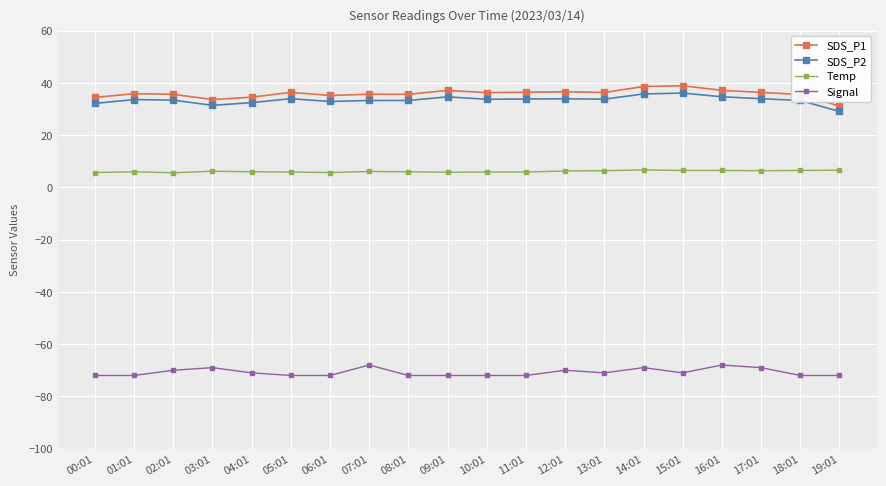

Between 01:01 and 07:01, which series saw the biggest shift?

Signal